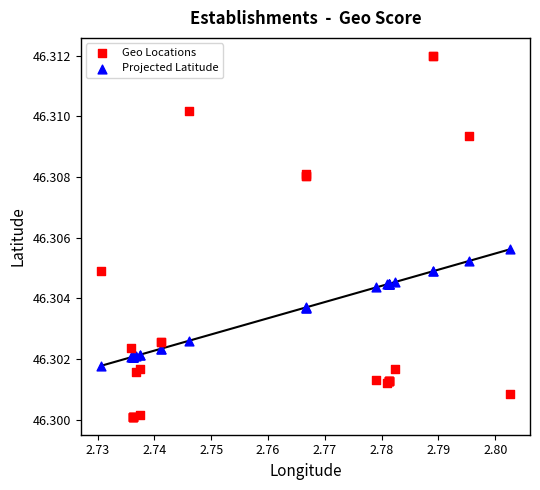

Which series reaches the maximum Y coordinate?

Geo Locations